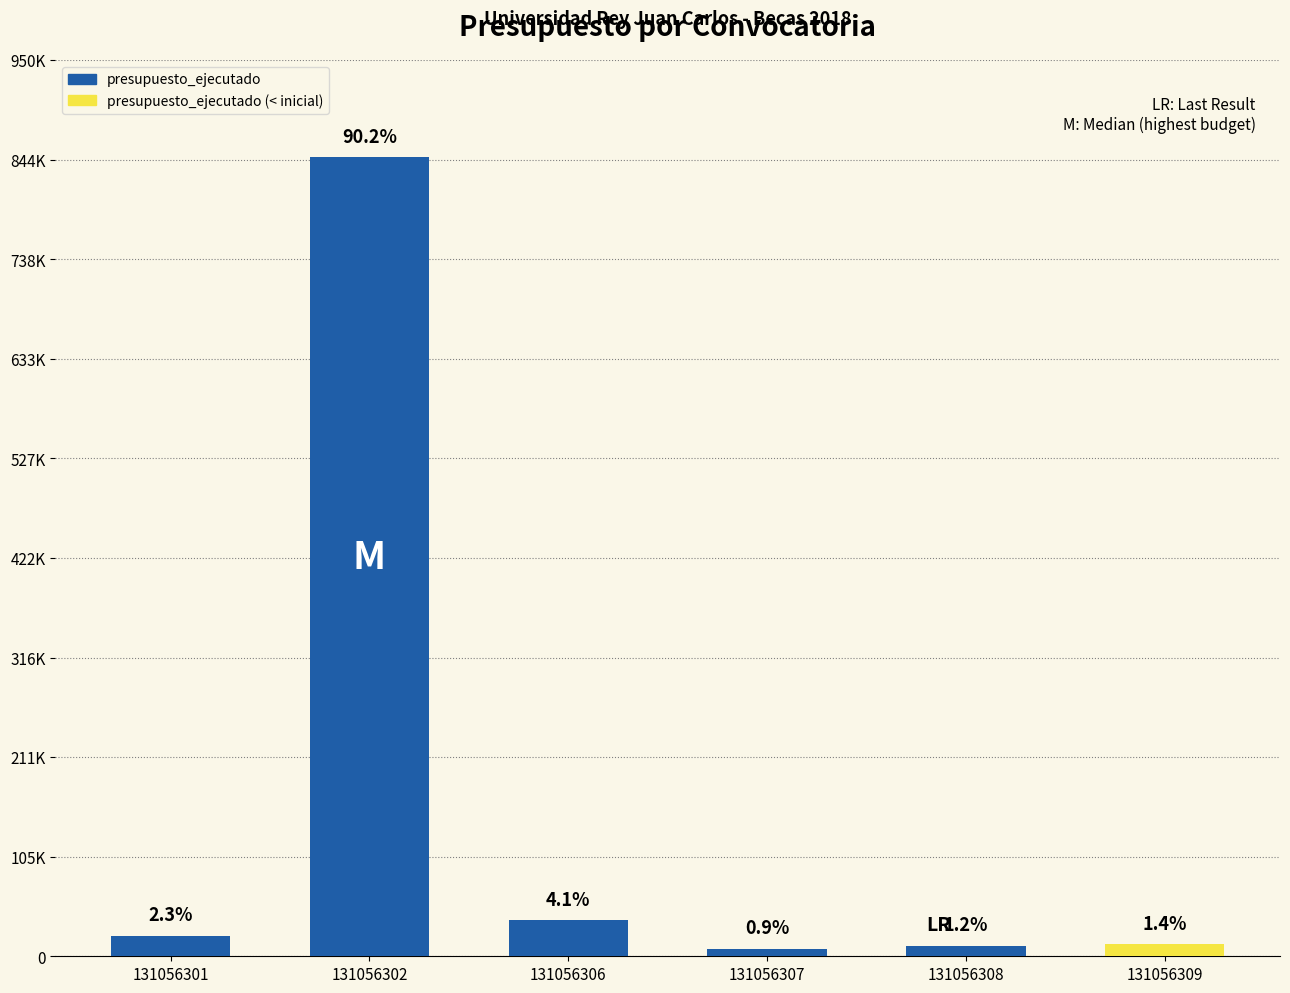

What is the difference between the second highest and second lowest values in the presupuesto_ejecutado series?

27194